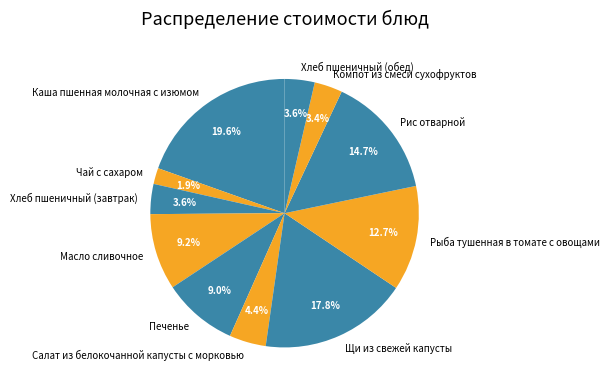

What is the ratio of the value at Компот из смеси сухофруктов to the value at Рис отварной?

0.2